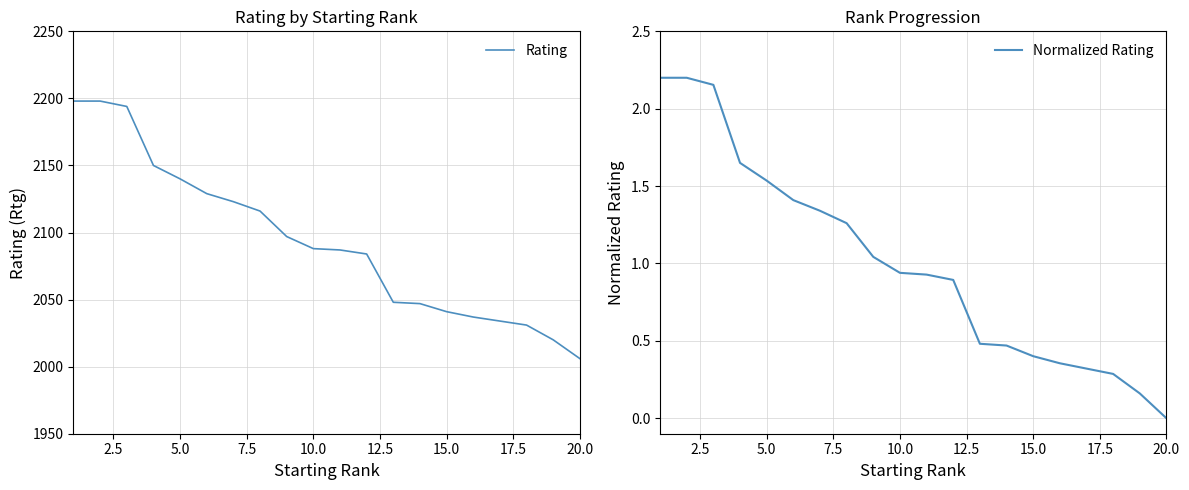

What is the minimum value for Rating?

2006